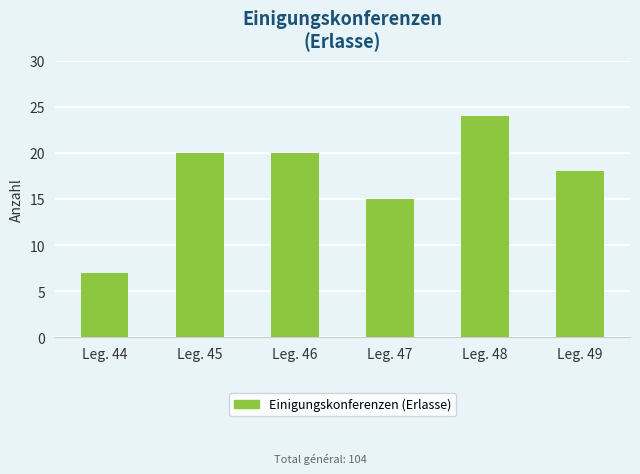

At which label is the value closest to 15?

Leg. 47